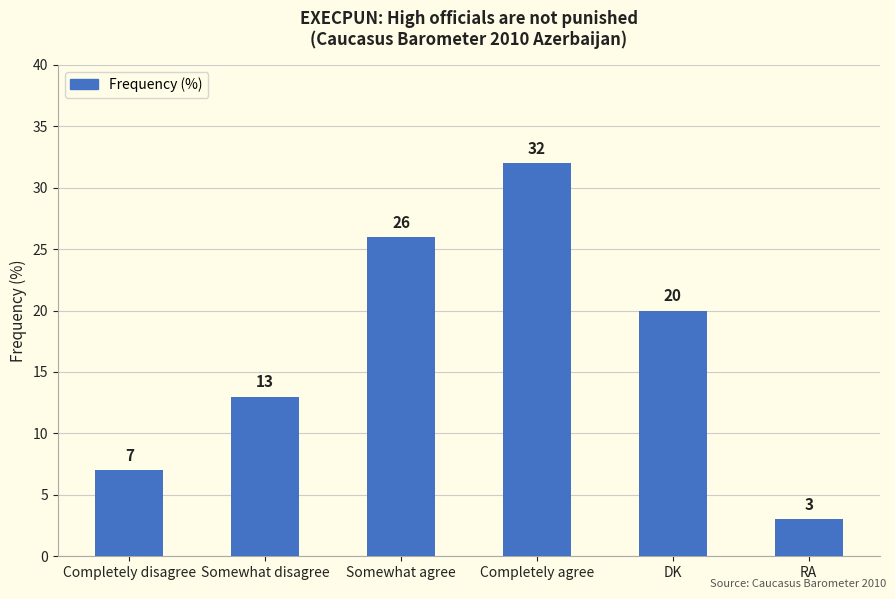

List the labels in order of value, largest first.

Completely agree, Somewhat agree, DK, Somewhat disagree, Completely disagree, RA